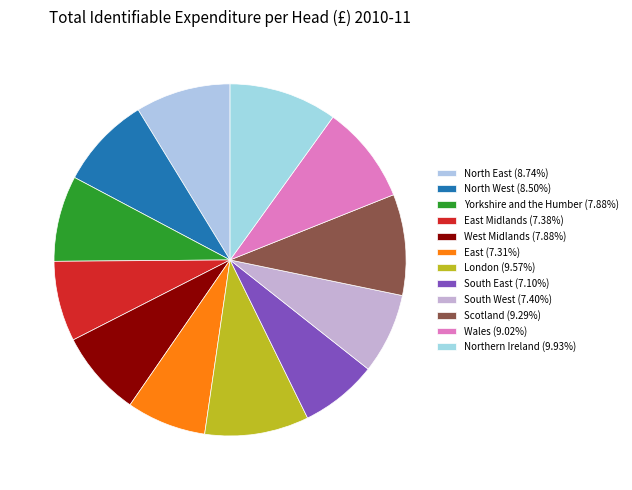

Is there any slice that represents more than half of the pie?

No